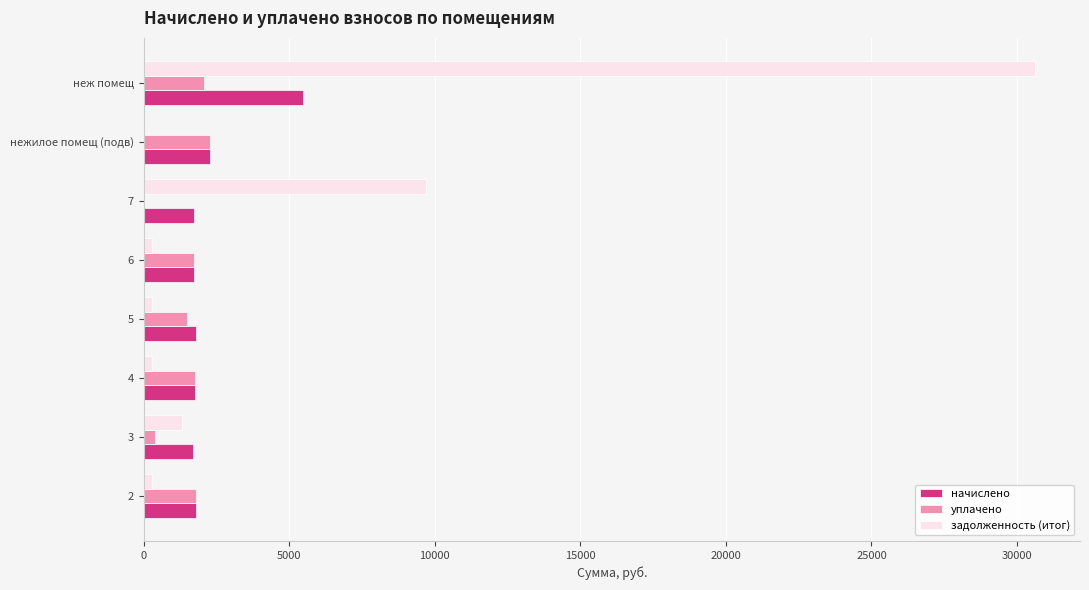

Which series has the largest total across all categories?

задолженность (итог)